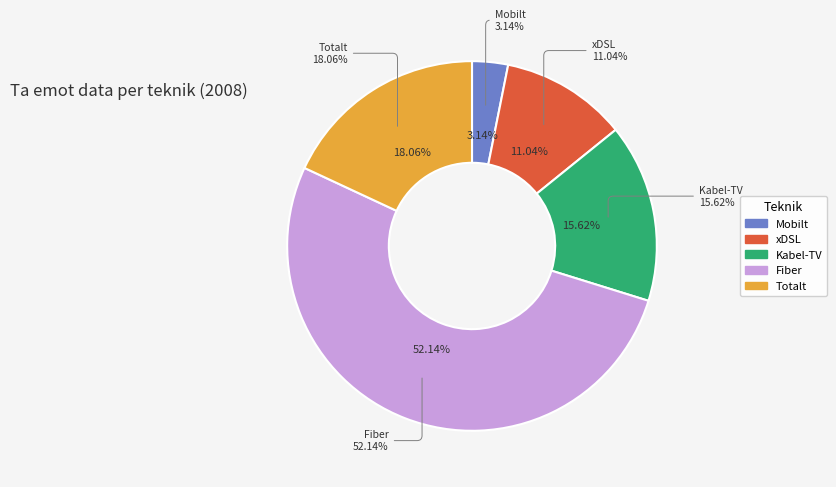

The Totalt slice represents 11% of the pie. True or false?

False